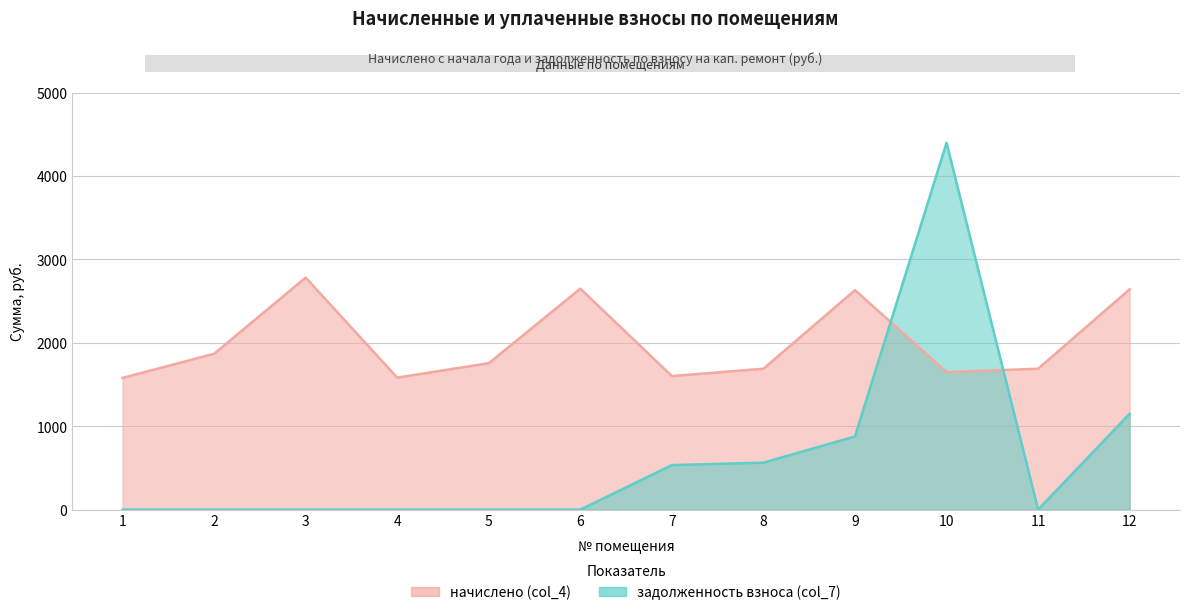

Does the chart display data point markers on the line(s)?

No